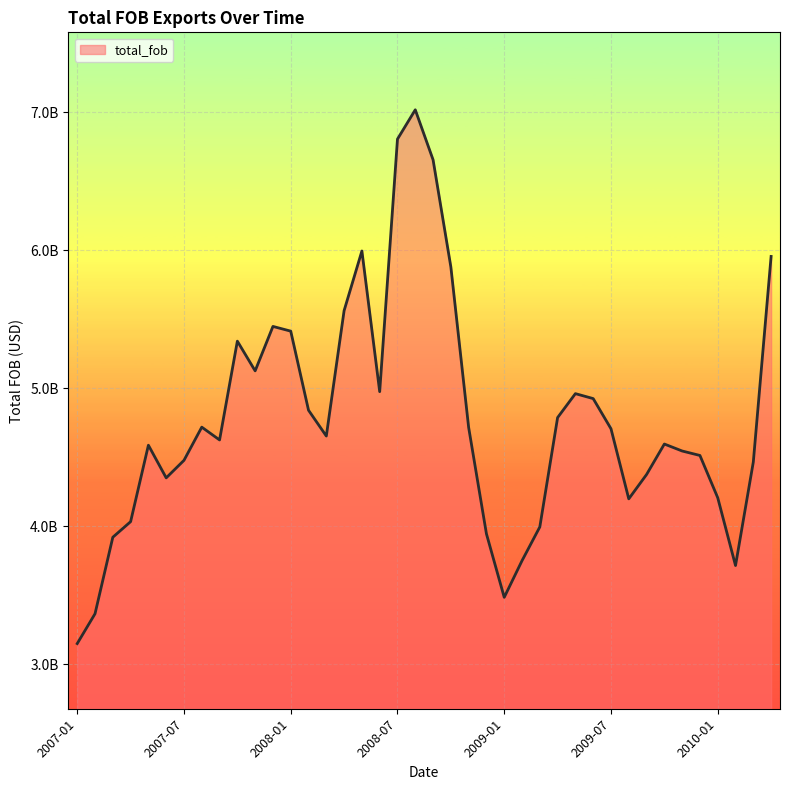

Is this an area chart (filled region under the line)?

Yes